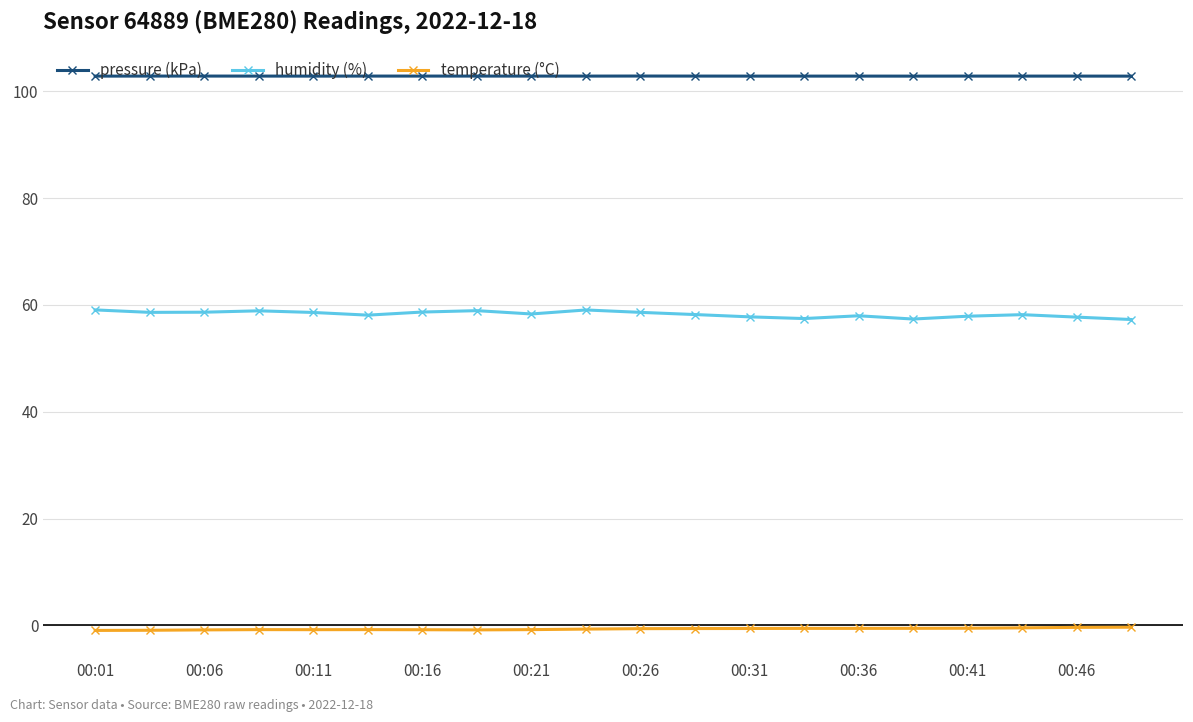

What is the value of the pressure (kPa) point at the 1st from the left?

102.9